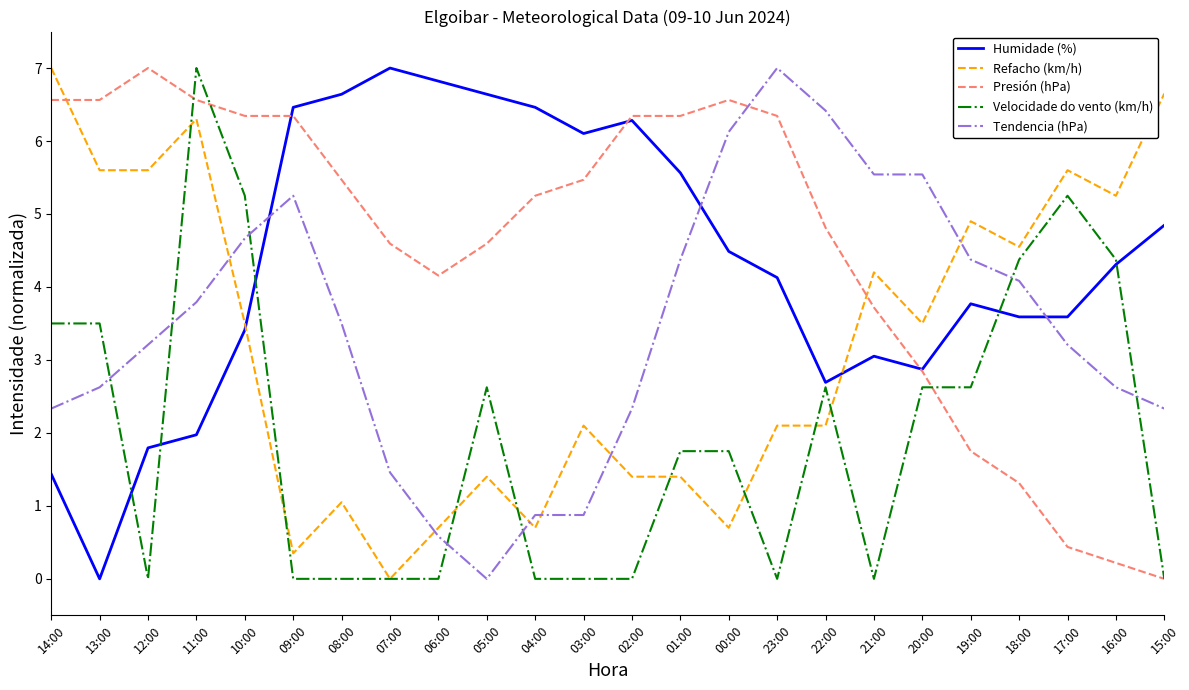

Rank the series at 19:00 from lowest to highest value.

Presión (hPa), Velocidade do vento (km/h), Humidade (%), Tendencia (hPa), Refacho (km/h)